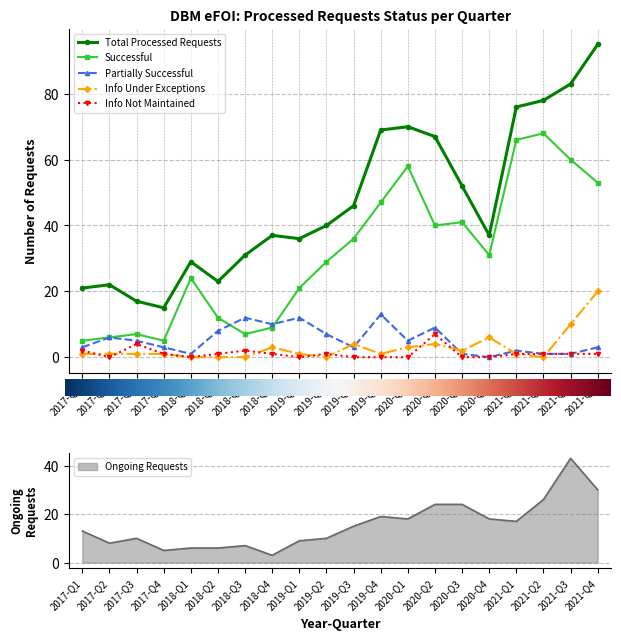

Between 2017-Q1 and 2018-Q2, which series saw the biggest shift?

Successful